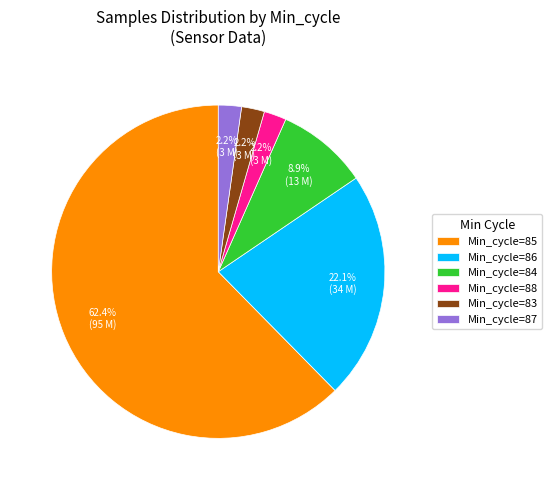

What is the ratio of the value at Min_cycle=87 to the value at Min_cycle=83?

1.0